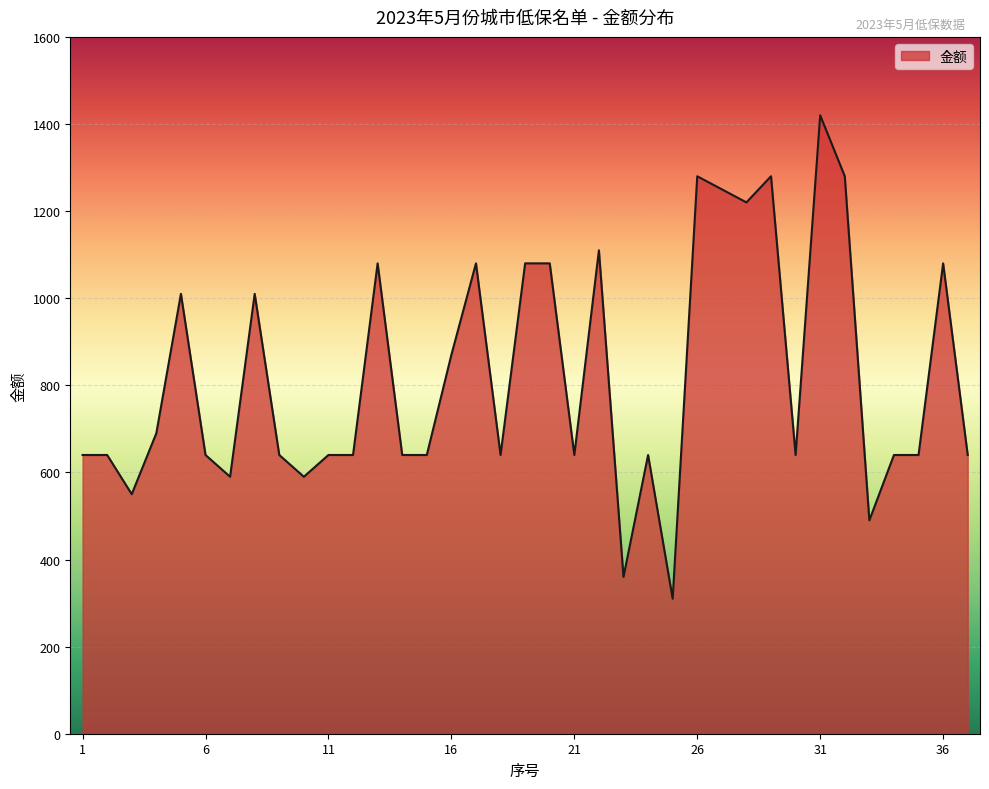

What is the smallest value displayed?

310